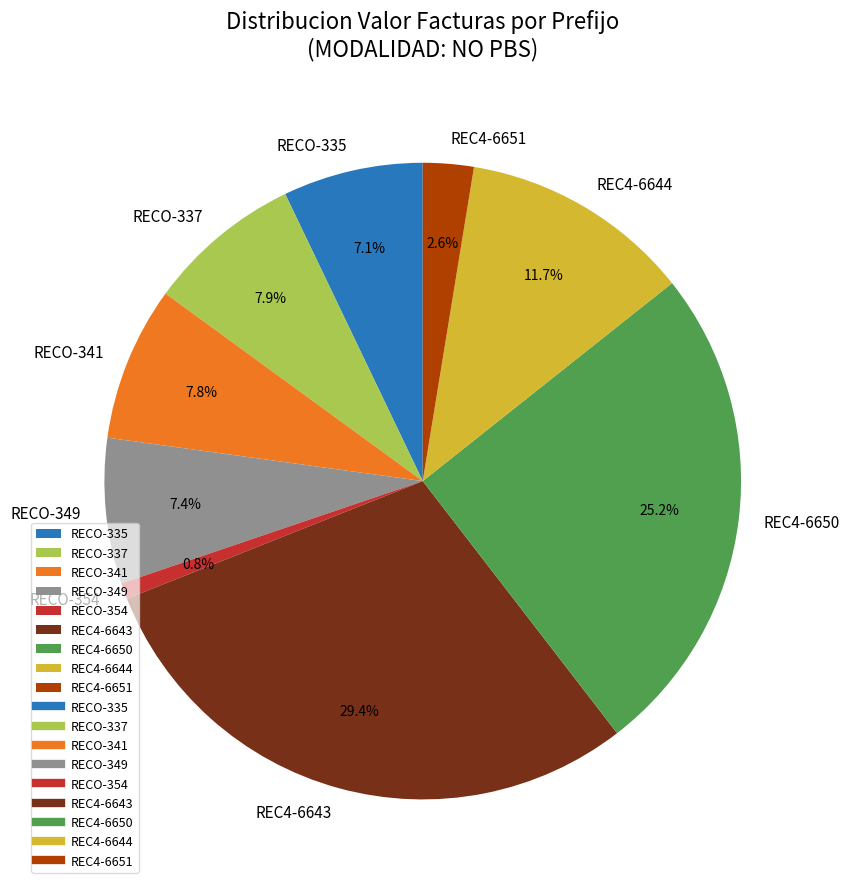

Which category has the smallest portion of the pie?

RECO-354